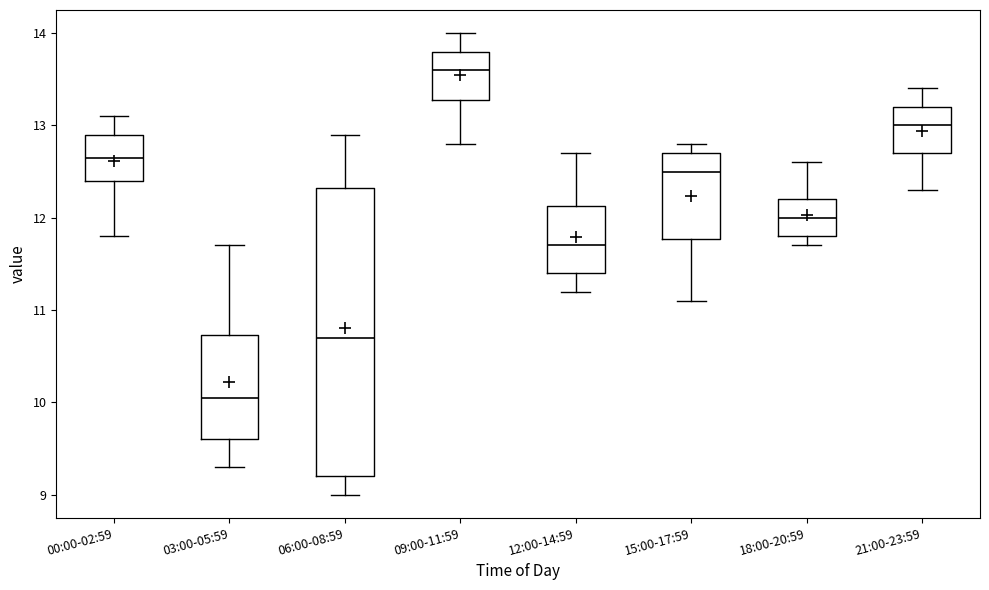

Which box's median line is the lowest?

03:00-05:59